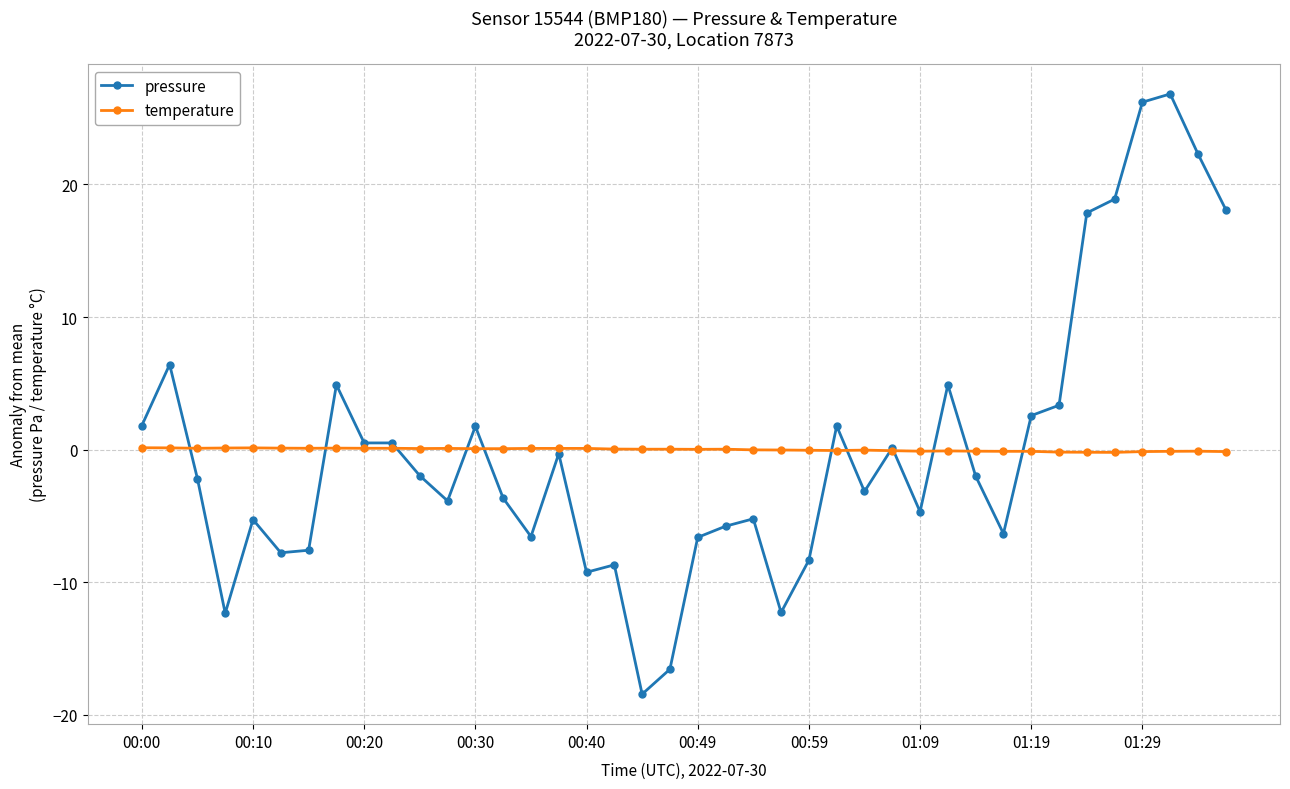

True or false: pressure has more than 1 interior local peaks.

True